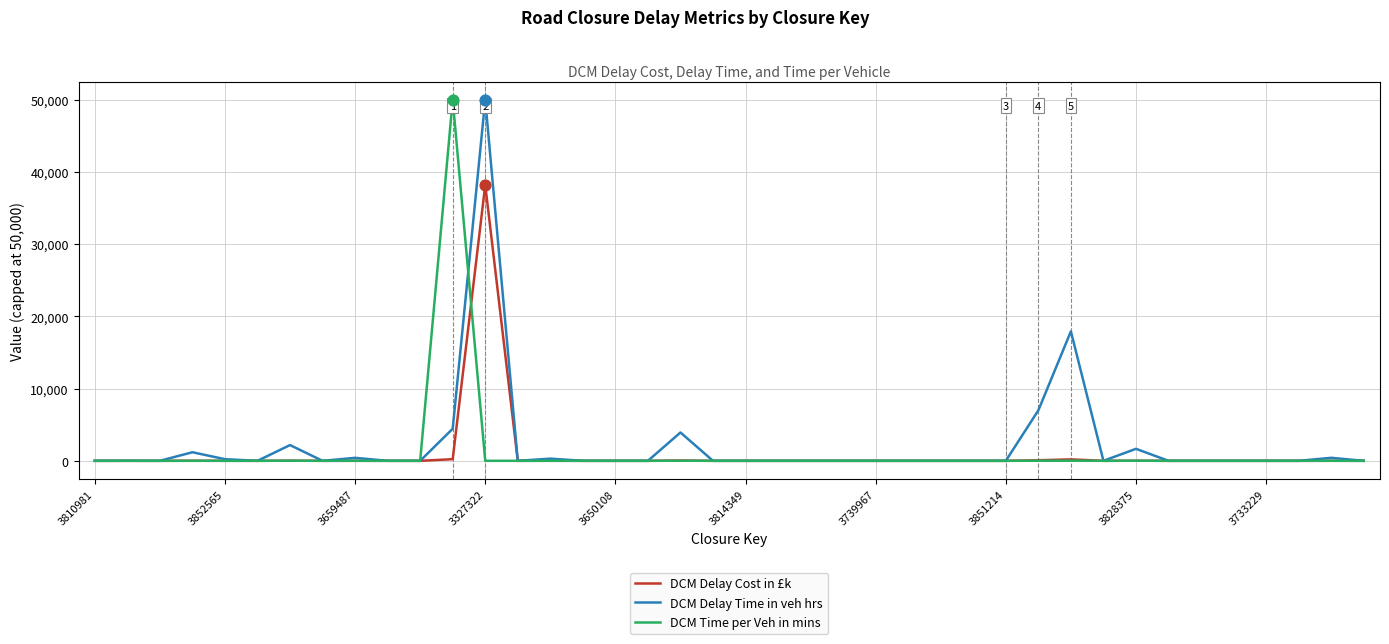

What is the highest value of the DCM Delay Time in veh hrs series?

50000.0